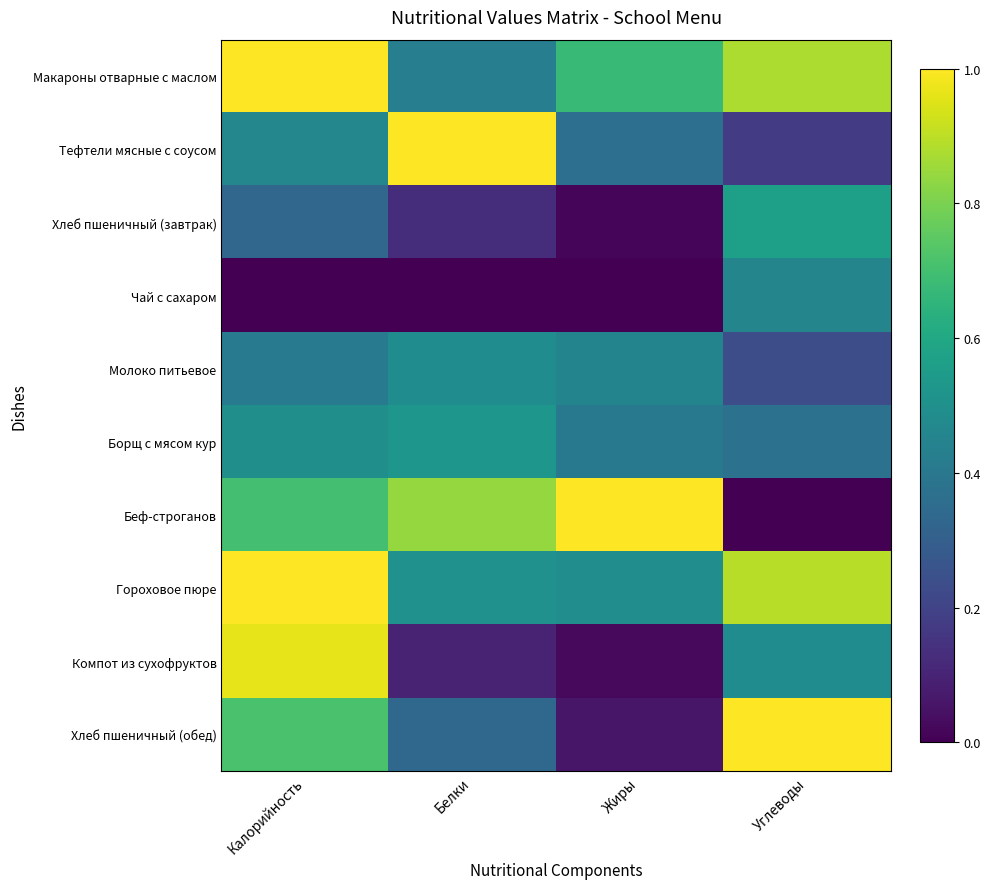

Which series changed the most between Жиры and Углеводы?

Беф-строганов